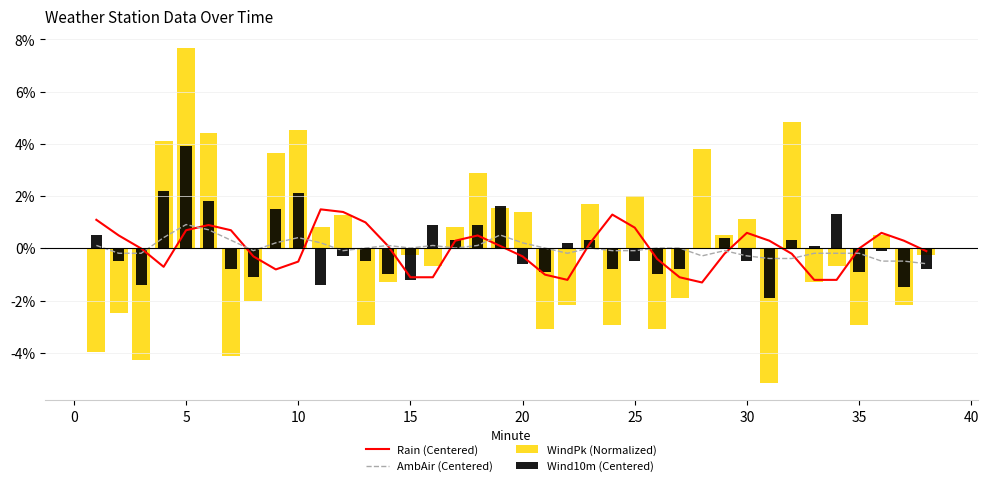

List the series in order of their peak value, highest first.

WindPk (Normalized), Wind10m (Centered), Rain (Centered), AmbAir (Centered)